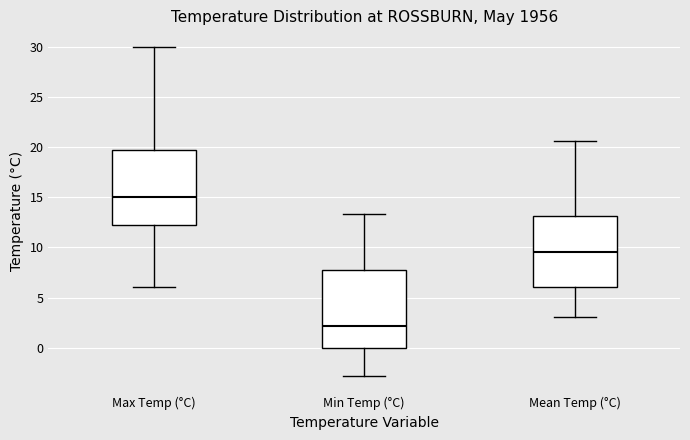

Which box's median line is the lowest?

Min Temp (°C)